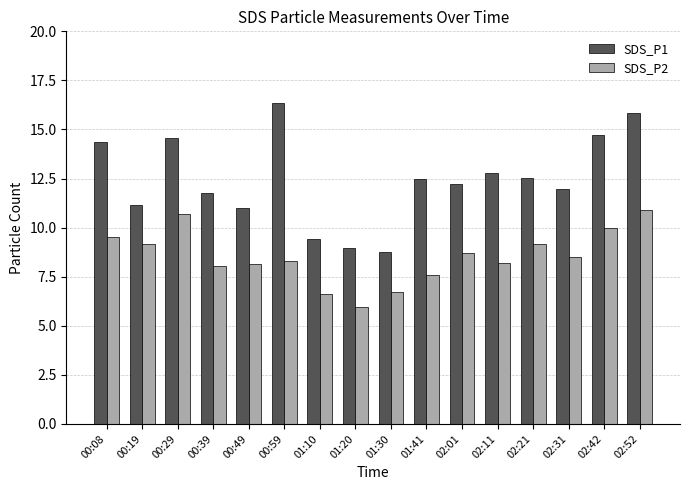

How many categories are shown in the chart?

16